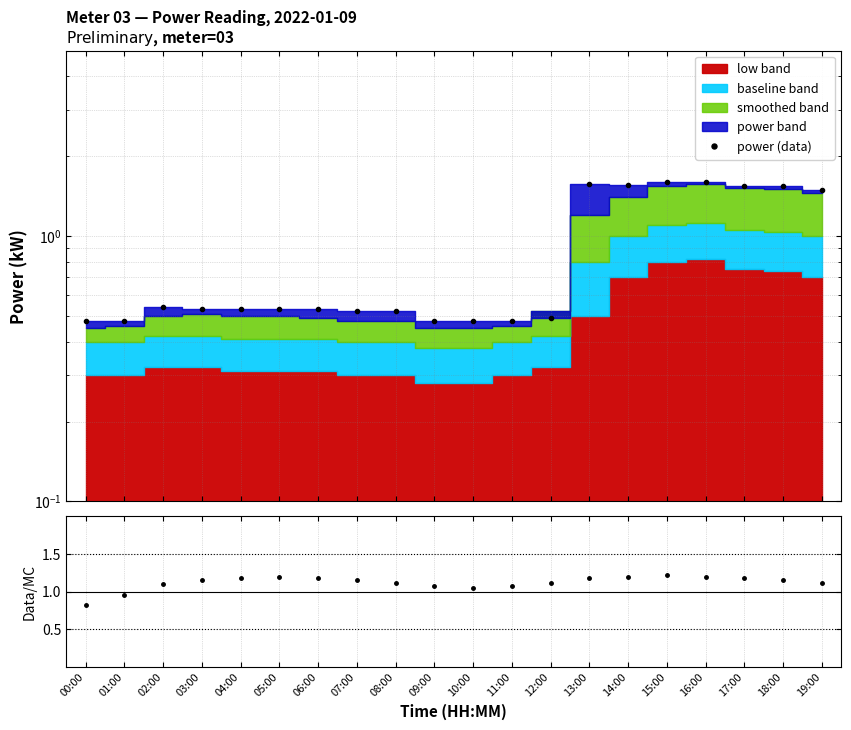

Reading left to right, list all the values displayed in this chart.

power (data): 0.5	0.5	0.5	0.5	0.5	0.5	0.5	0.5	0.5	0.5	0.5	0.5	0.5	1.6	1.6	1.6	1.6	1.5	1.5	1.5
ratio: 0.8	0.9	1.1	1.1	1.2	1.2	1.2	1.1	1.1	1.1	1.1	1.1	1.1	1.2	1.2	1.2	1.2	1.2	1.1	1.1